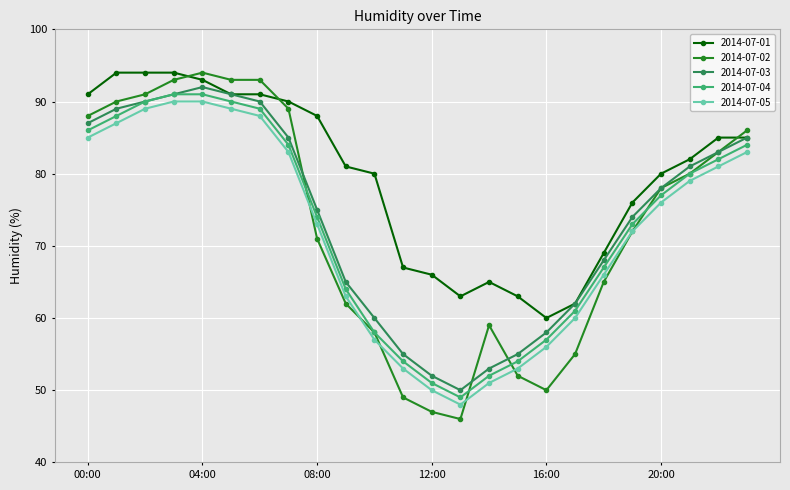

How many lines are shown in the chart?

5